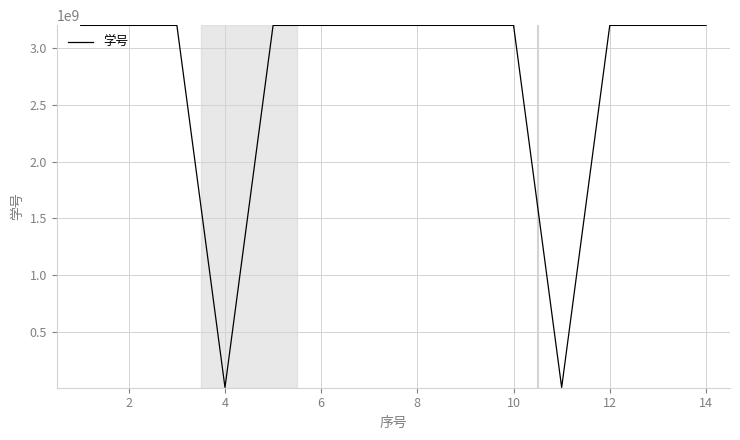

What is the minimum value shown in the chart?

12118643